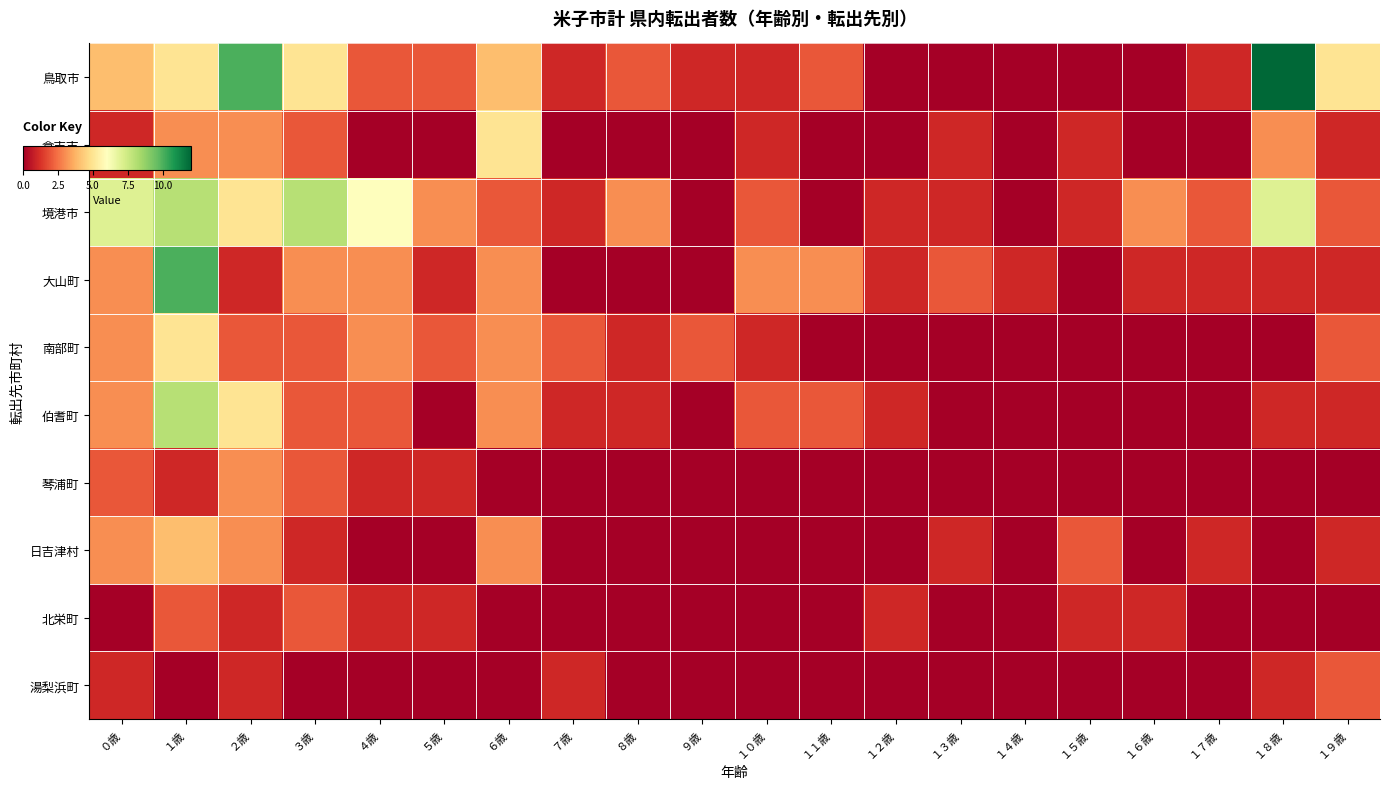

Which series has the largest range (max minus min)?

鳥取市